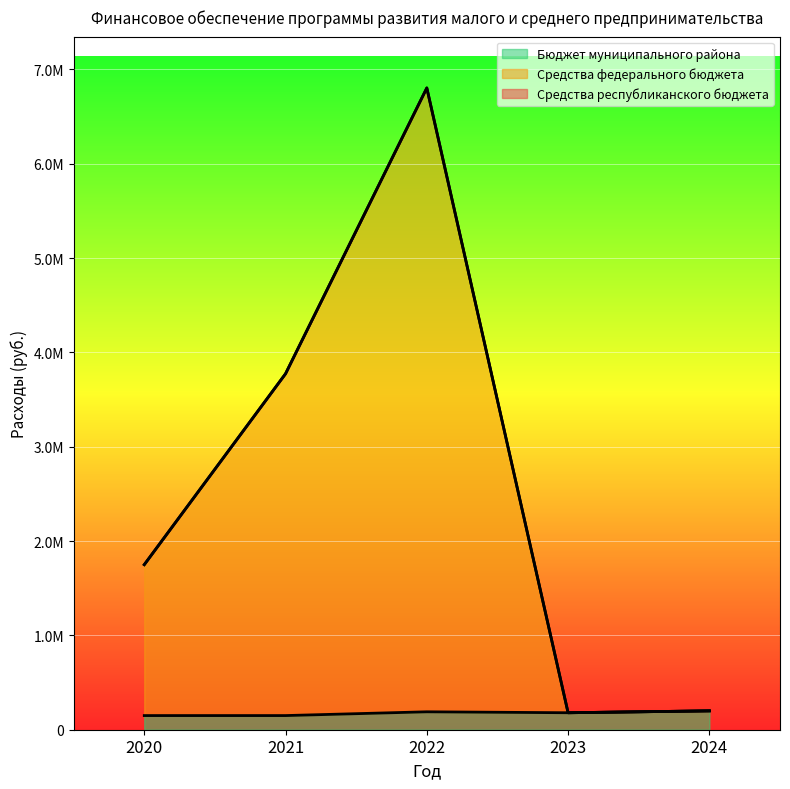

What is the greatest value displayed?

6803756.6